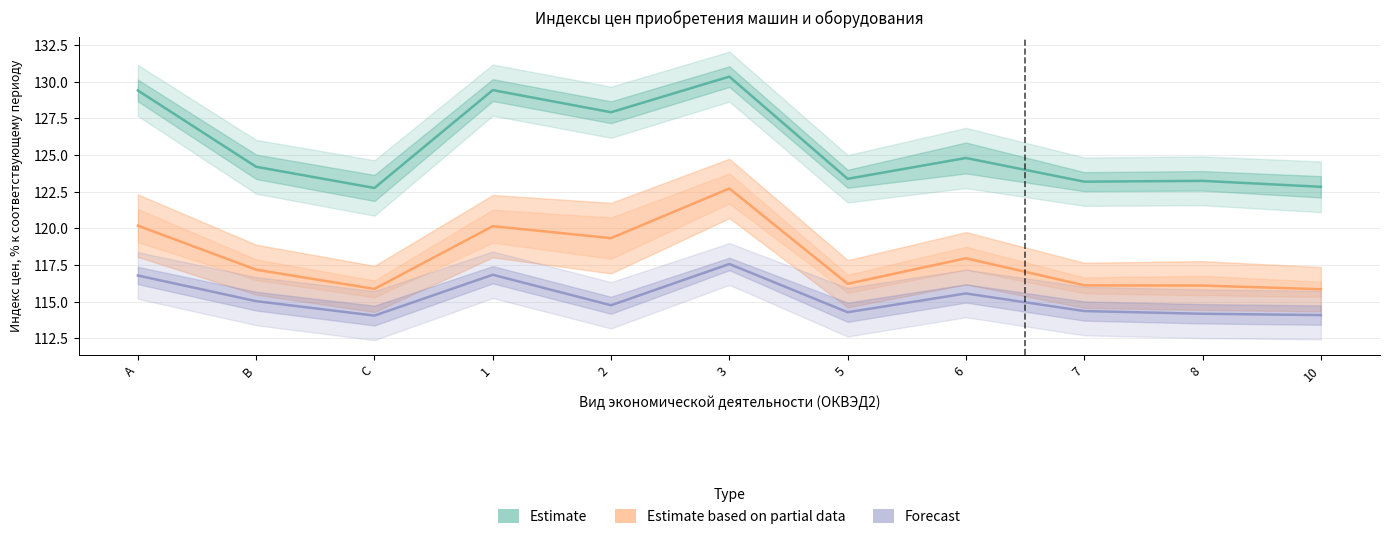

Count the number of data series in this chart.

3